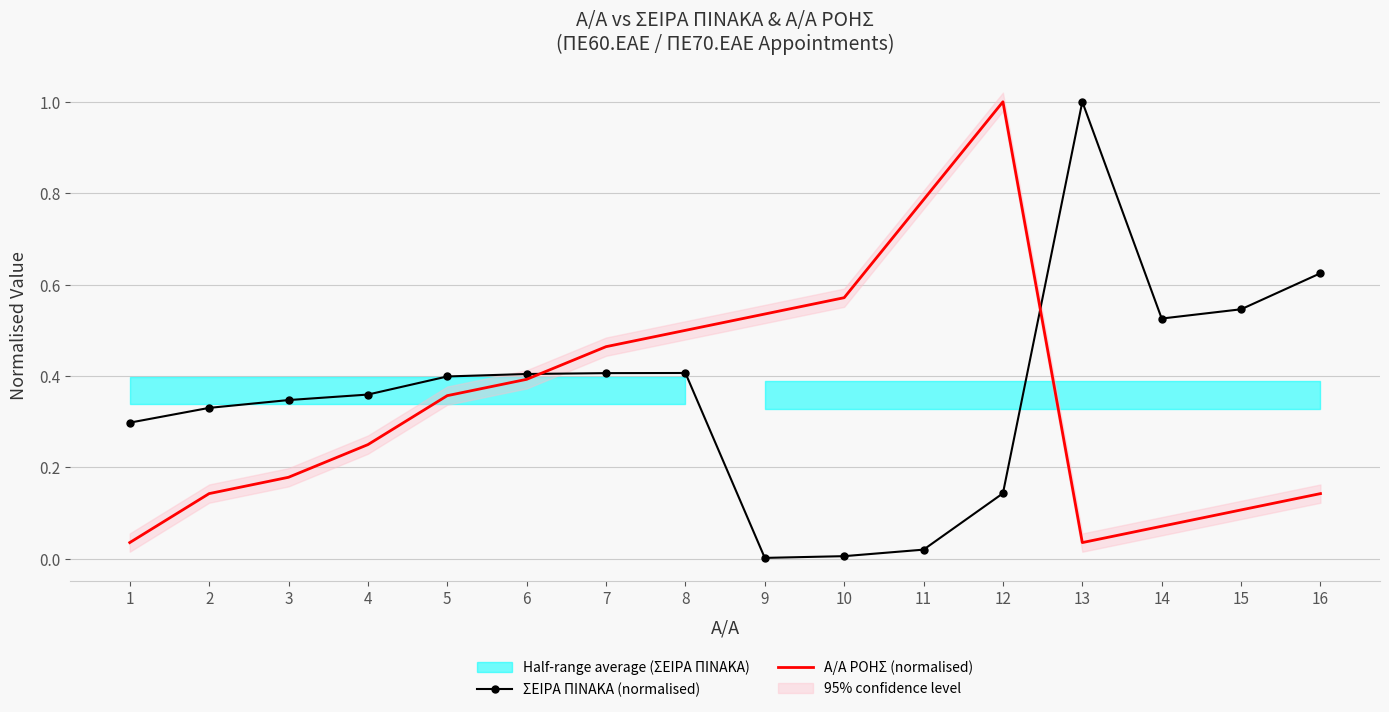

What is the value of the ΣΕΙΡΑ ΠΙΝΑΚΑ (normalised) point at the 12th from the left?

0.1